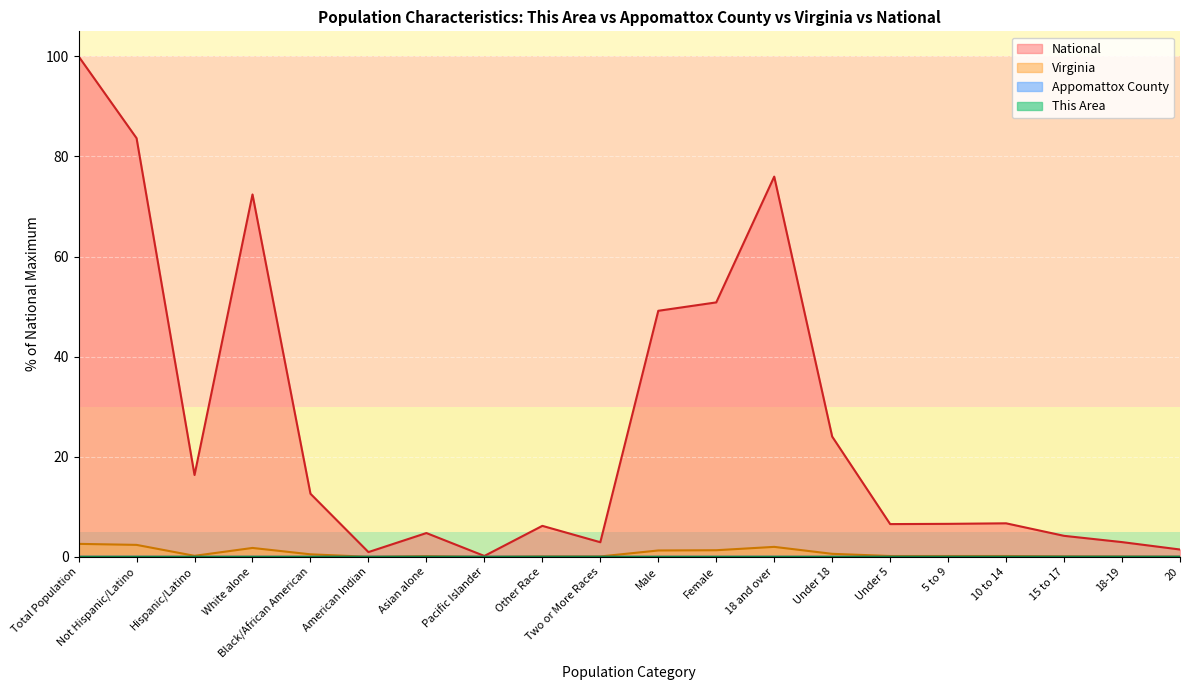

Rank the series by their maximum value, from lowest to highest.

This Area, Appomattox County, Virginia, National